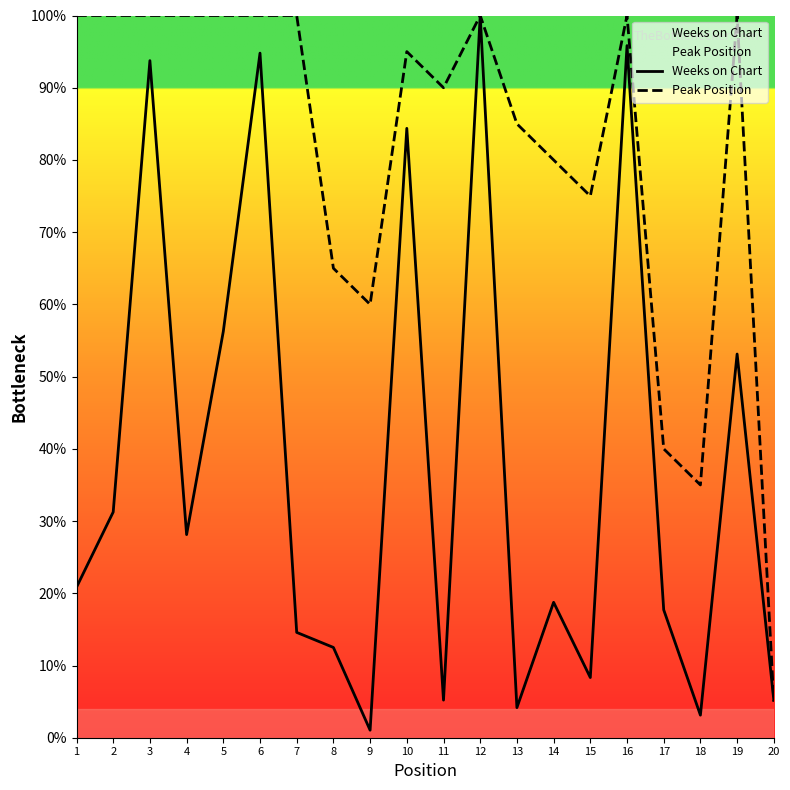

Reading left to right, list all the values displayed in this chart.

Weeks on Chart: 1=20.8	2=31.2	3=93.8	4=28.1	5=56.2	6=94.8	7=14.6	8=12.5	9=1.0	10=84.4	11=5.2	12=100.0	13=4.2	14=18.8	15=8.3	16=95.8	17=17.7	18=3.1	19=53.1	20=5.2
Peak Position: 1=100.0	2=100.0	3=100.0	4=100.0	5=100.0	6=100.0	7=100.0	8=65.0	9=60.0	10=95.0	11=90.0	12=100.0	13=85.0	14=80.0	15=75.0	16=100.0	17=40.0	18=35.0	19=100.0	20=5.0